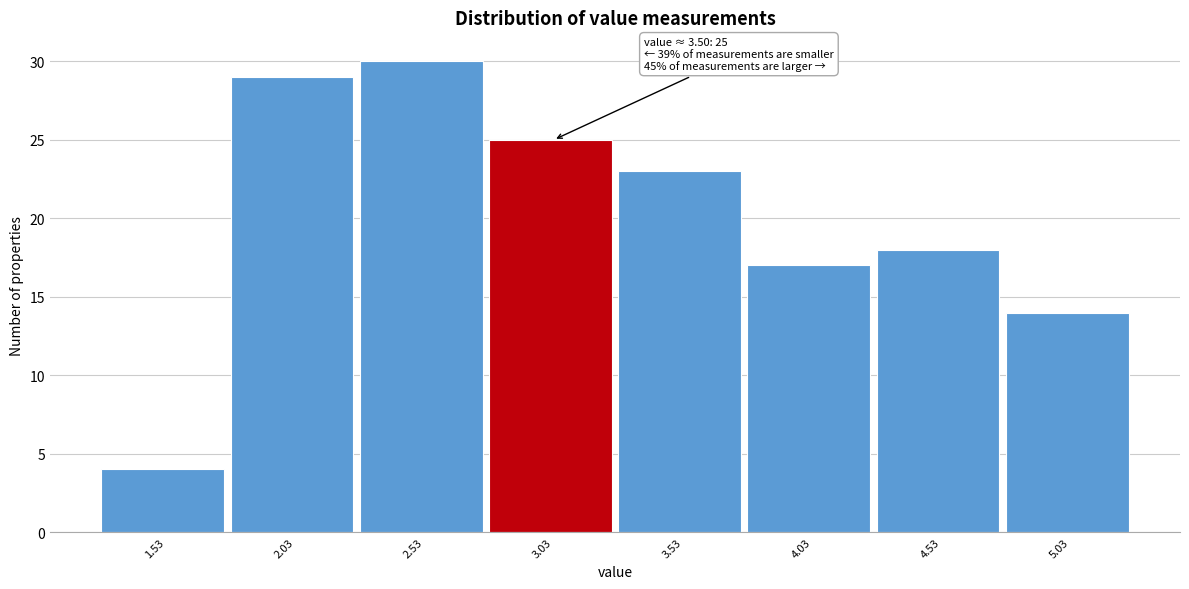

Reading right to left, list all the values displayed in this chart.

5.03=14	4.53=18	4.03=17	3.53=23	3.03=25	2.53=30	2.03=29	1.53=4